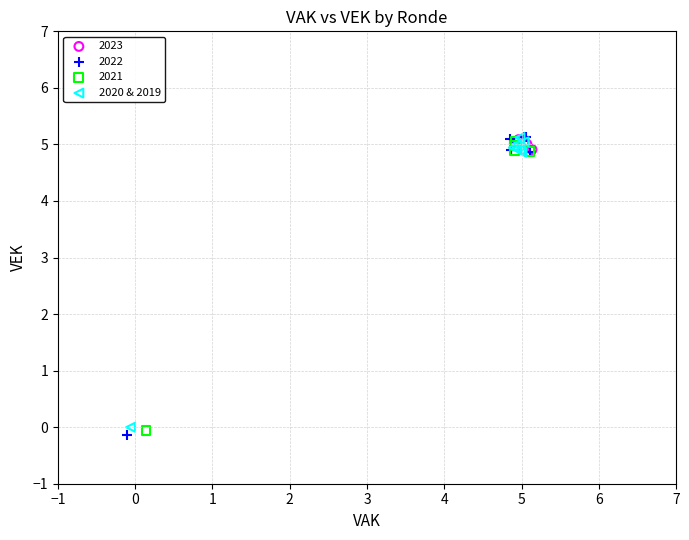

Which series has the largest Y range (max minus min)?

2022